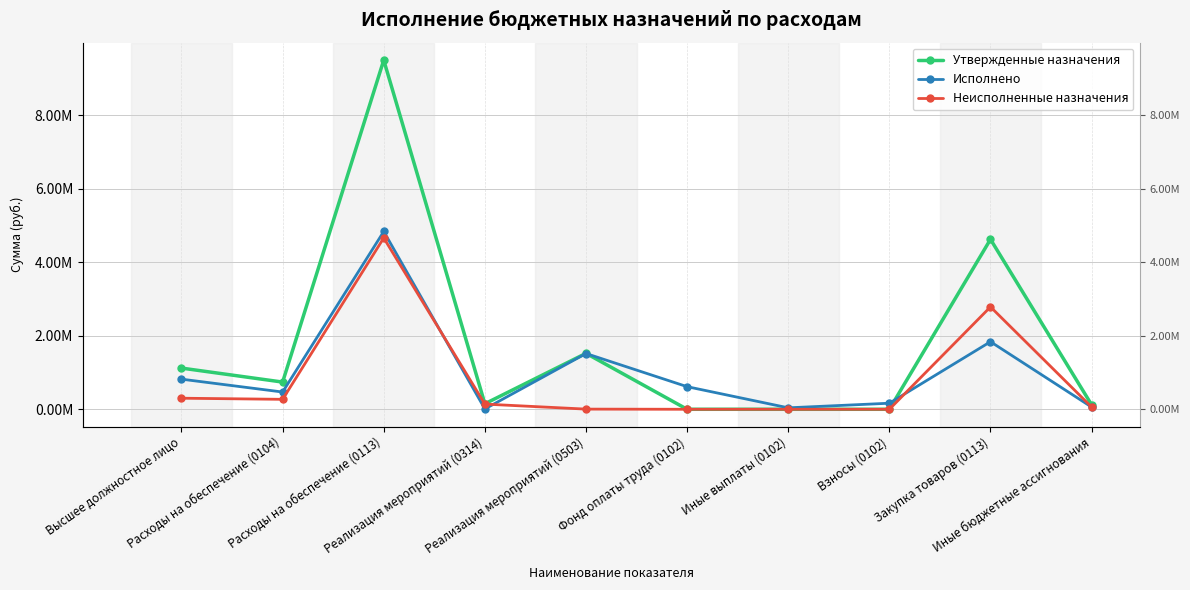

Reading right to left, transcribe all the data shown in this chart.

Утвержденные назначения: 121600.0	4626263.7	0.0	0.0	0.0	1522542.6	150000.0	9503711.2	740472.9	1121151.4
Исполнено: 60125.0	1839085.6	164963.7	39619.3	615332.7	1518027.1	9000.0	4839740.9	469508.6	819915.7
Неисполненные назначения: 61475.0	2787178.1	0.0	0.0	0.0	4515.4	141000.0	4663970.2	270964.3	301235.7